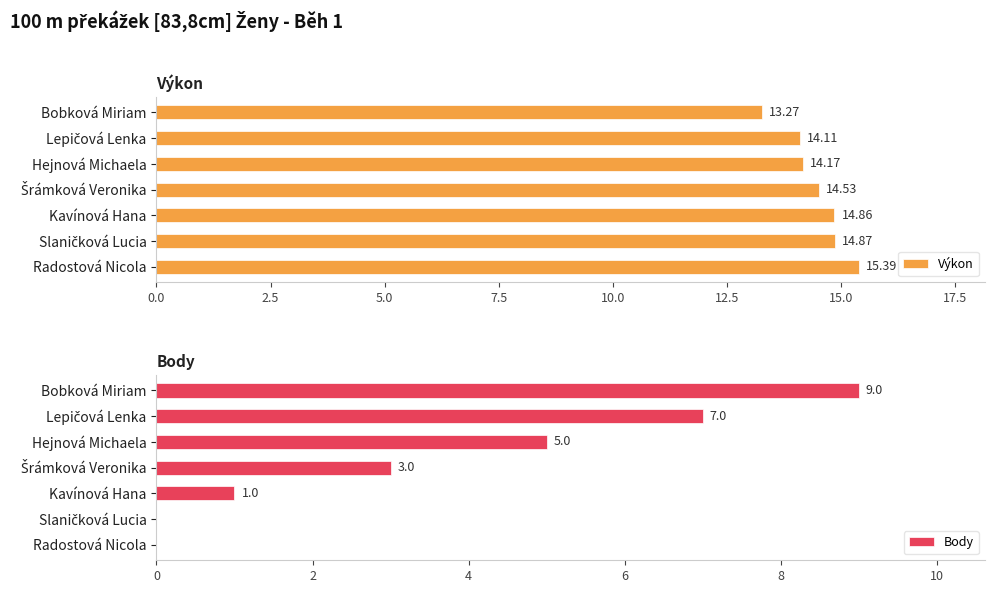

How many series are shown in this chart?

2